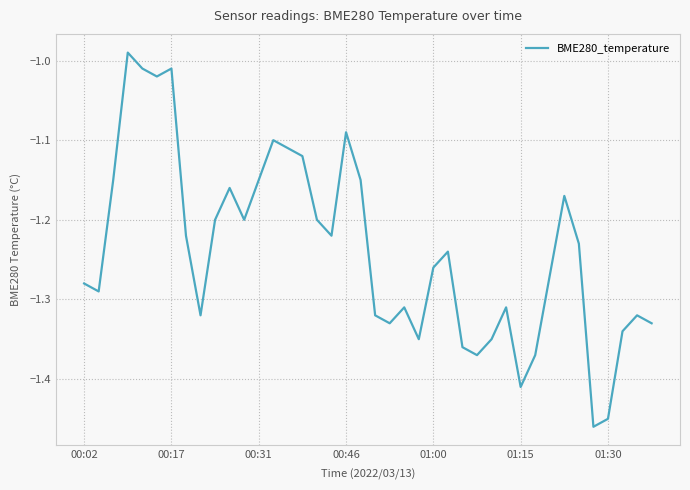

What is the difference between the maximum and minimum values?

0.5